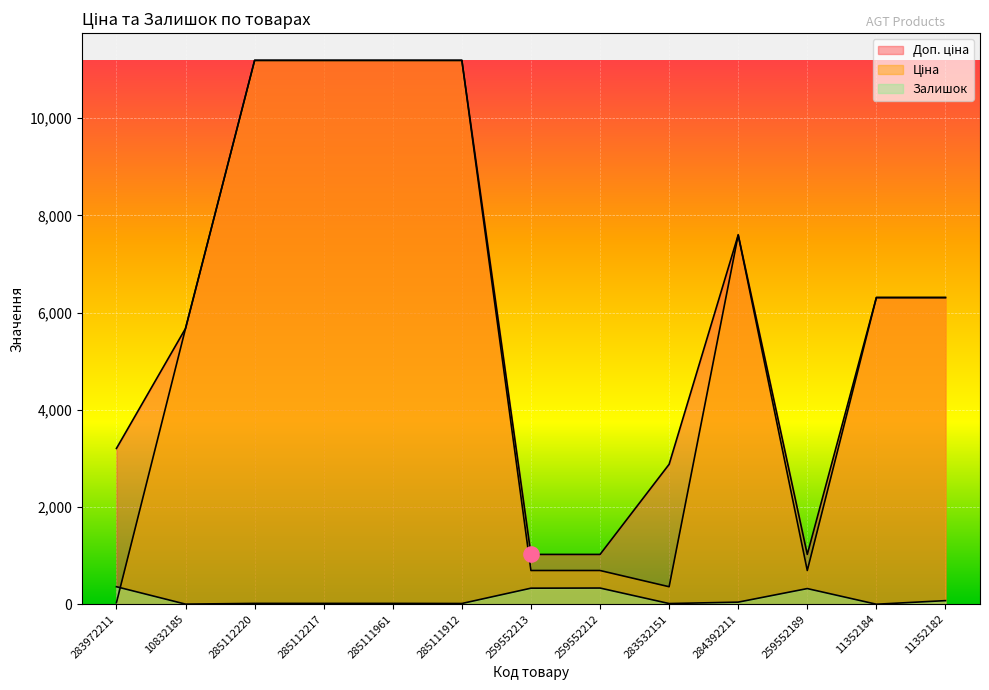

What is the total value across all series at 285112217?

22393.3